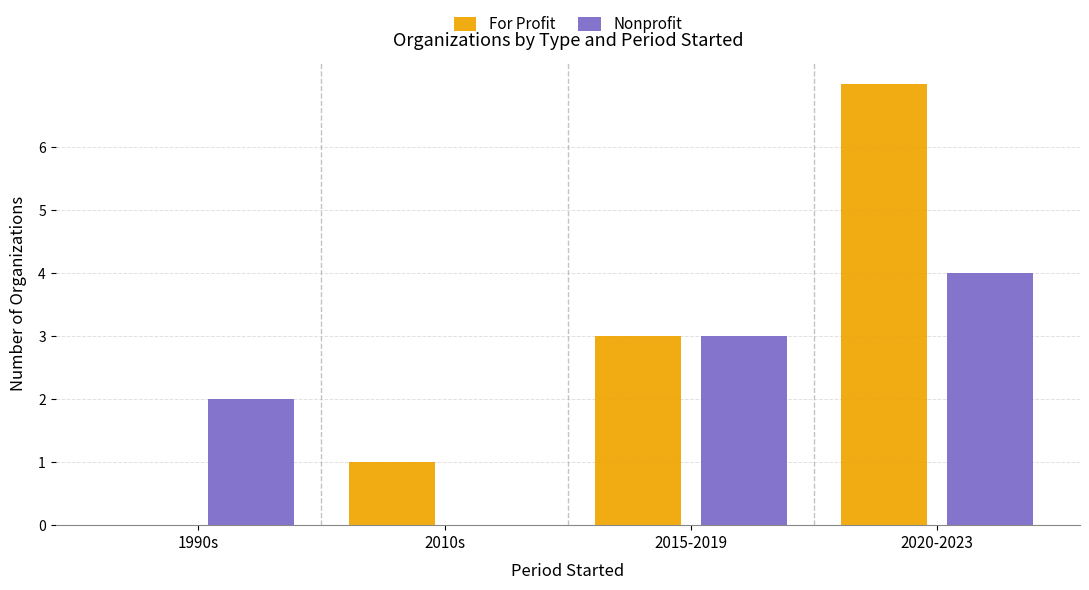

The value of For Profit at 2010s is 1. True or false?

True